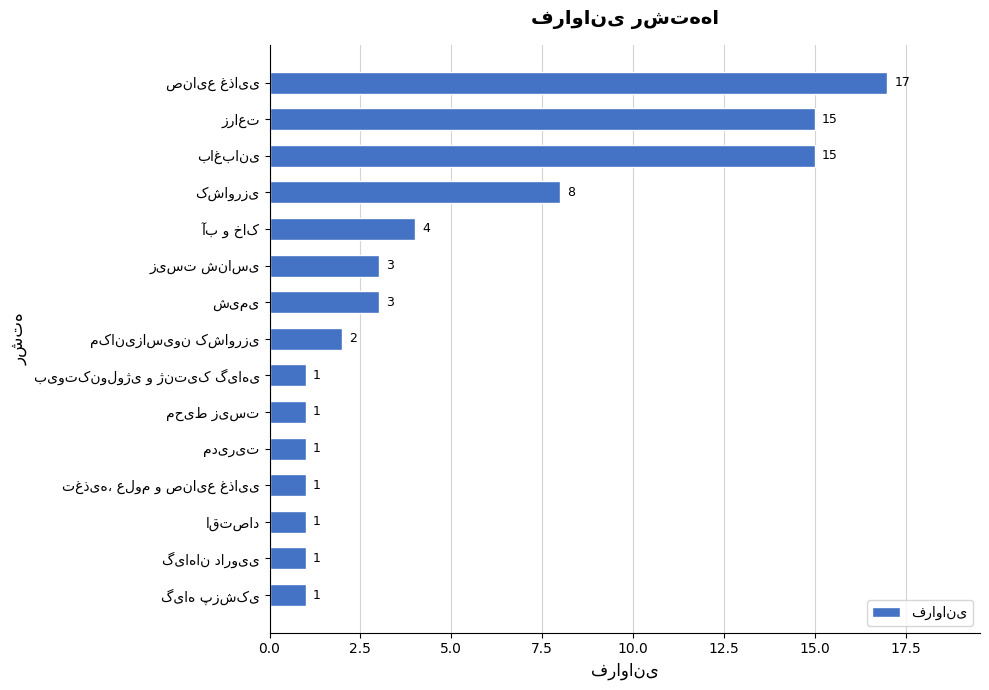

What is the average value?

5